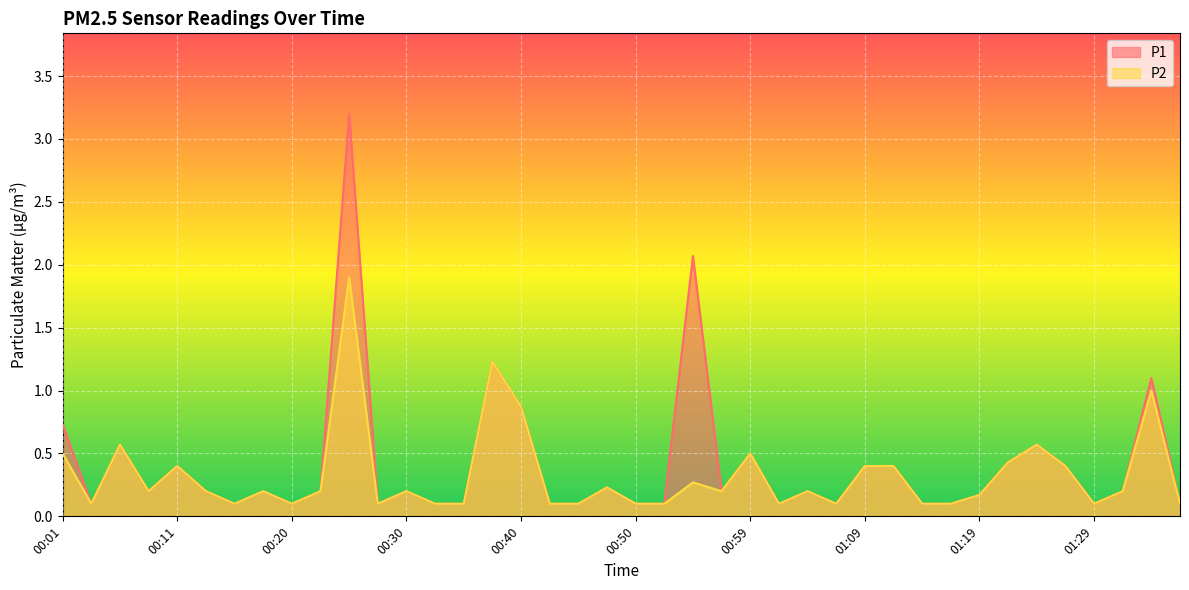

True or false: P2 has more than 1 points higher than both neighbors.

True